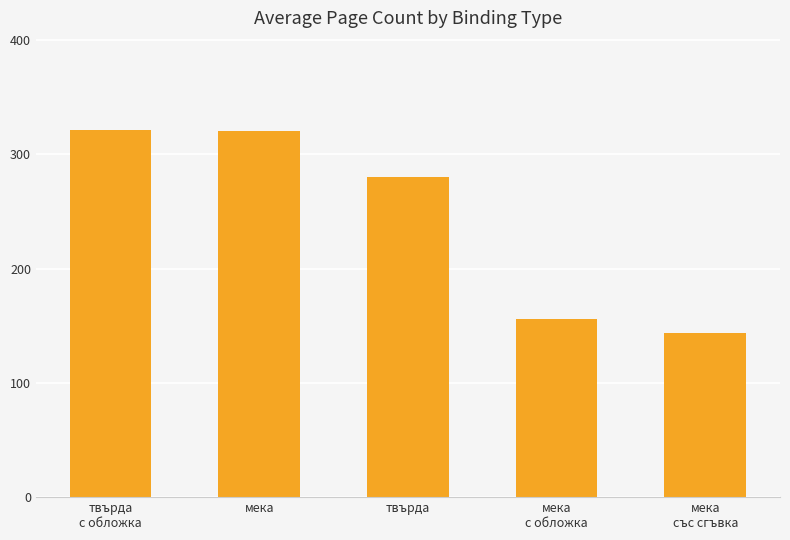

What is the smallest value displayed?

144.0